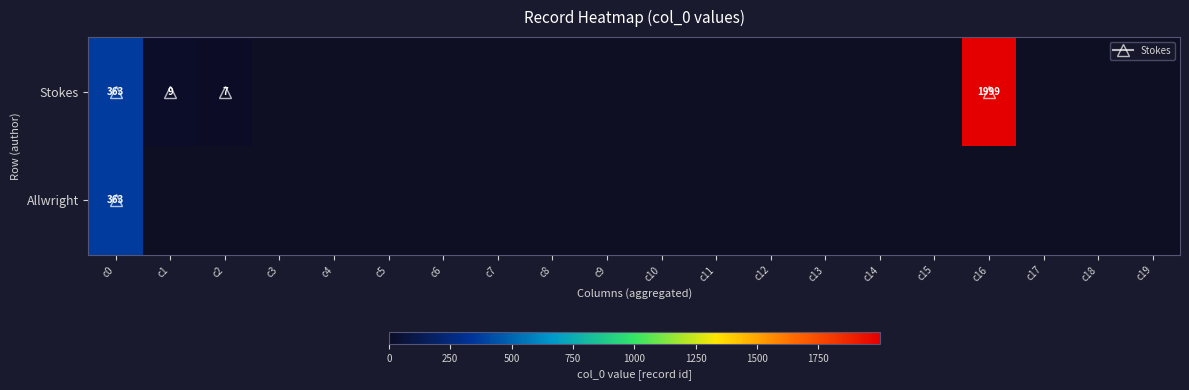

List the series in order of their peak value, lowest first.

Allwright, Stokes